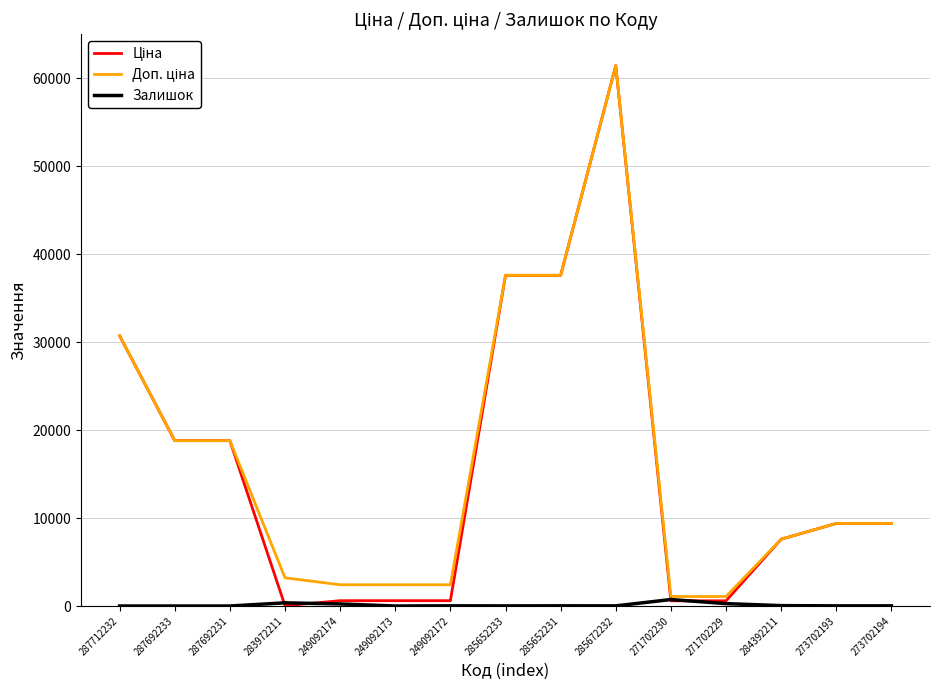

At how many categories does at least one series exceed 3749?

9